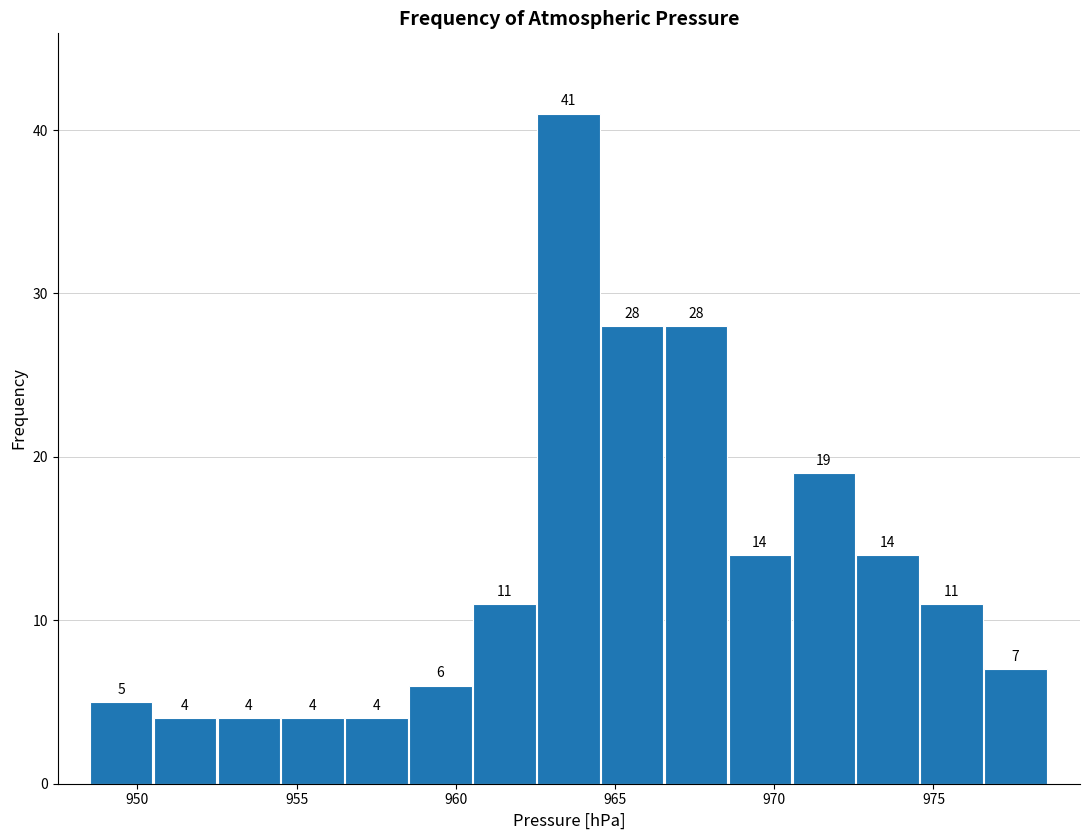

How tall is the bar that spans 952.5 to 954.5 on the x-axis? The bar edges are not printed on the chart, so give them approximately, as read against the axis.

4